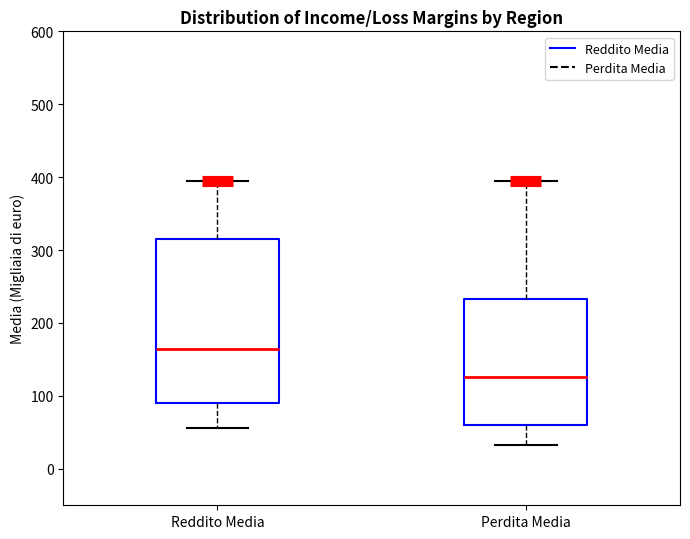

Which box is the tallest, from its lower edge to its upper edge?

Reddito Media